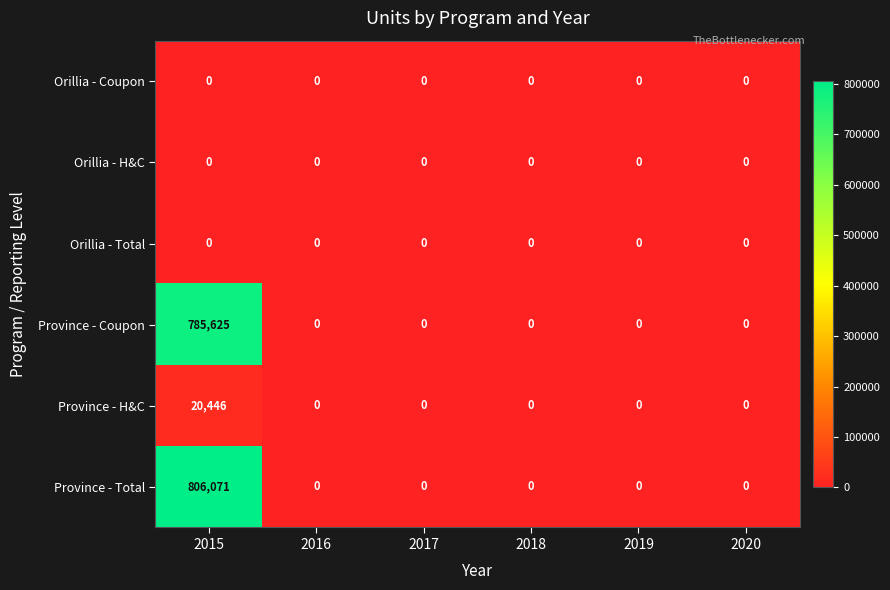

Which series has the widest spread of values?

Province - Total